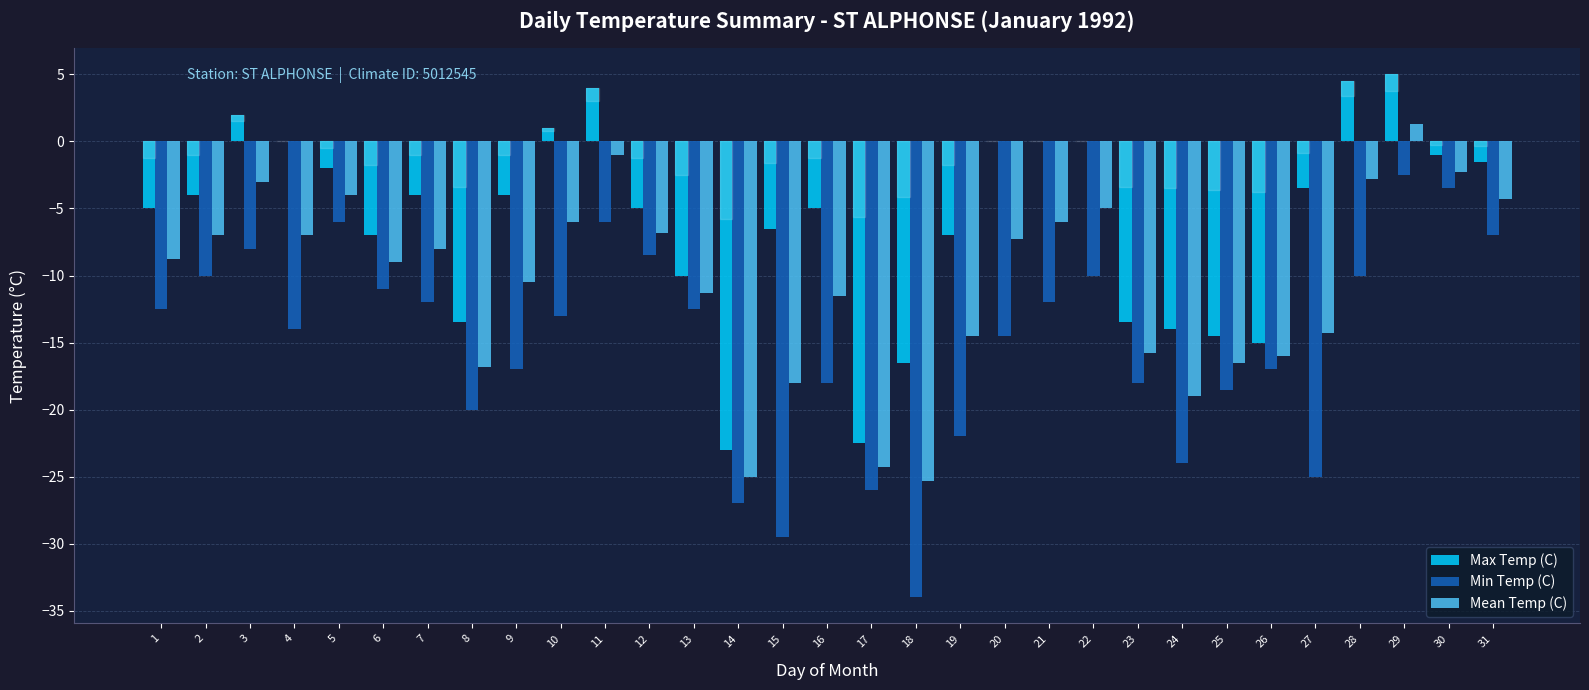

What is the difference between the Max Temp (C) values at 25 and 17?

8.0